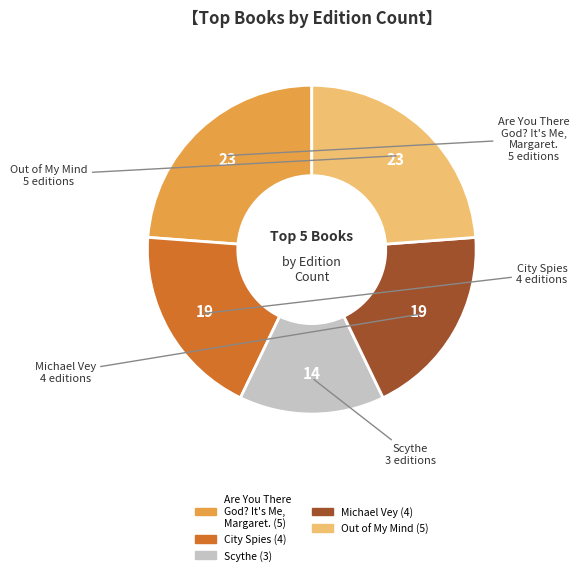

Which slice is the smallest?

Scythe